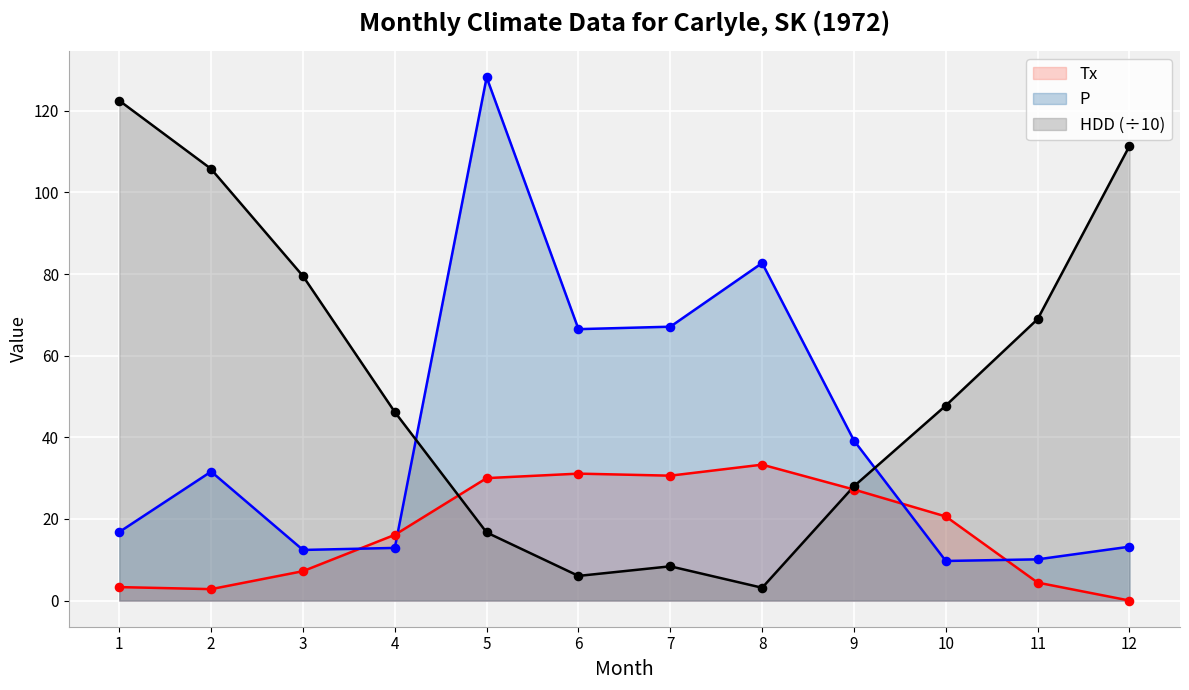

Is the value of P at 1 greater than the value of HDD at 9?

No